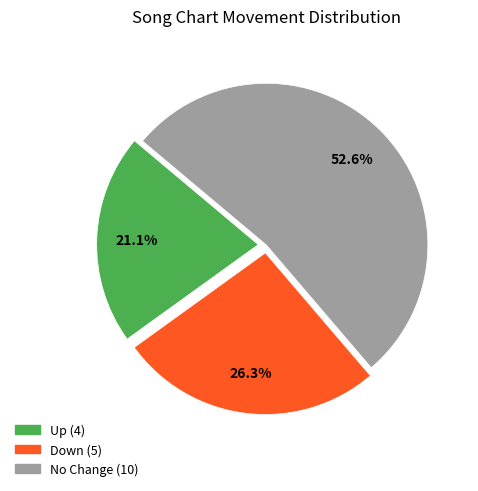

Is there any slice that represents more than half of the pie?

Yes